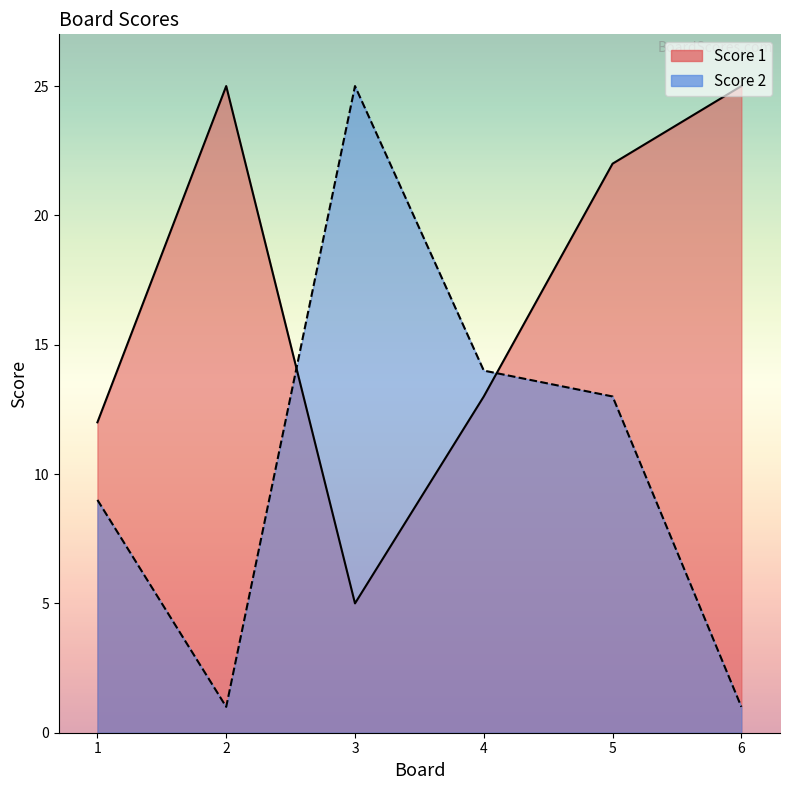

Where is the first local maximum for Score 2?

3